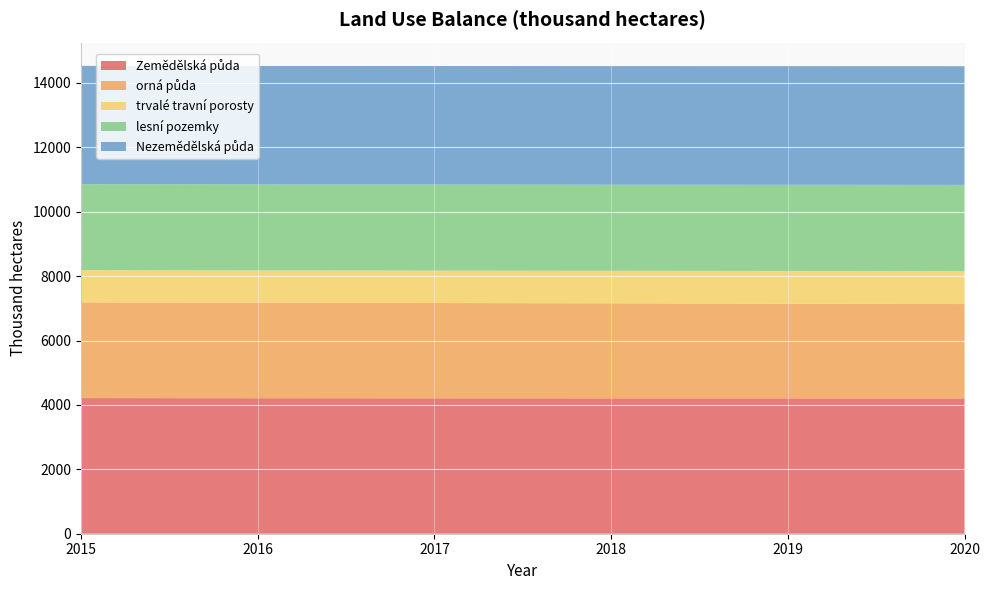

Reading right to left, extract all data points from this chart.

Zemědělská půda: 2020=4200.0	2019=4202.1	2018=4204.0	2017=4205.0	2016=4208.0	2015=4212.0
orná půda: 2020=2932.0	2019=2940.7	2018=2951.0	2017=2959.0	2016=2966.0	2015=2972.0
trvalé travní porosty: 2020=1023.0	2019=1017.6	2018=1011.0	2017=1007.0	2016=1003.0	2015=1001.0
lesní pozemky: 2020=2677.0	2019=2675.7	2018=2673.0	2017=2672.0	2016=2670.0	2015=2668.0
Nezemědělská půda: 2020=3687.0	2019=3685.0	2018=3683.0	2017=3682.0	2016=3679.0	2015=3675.0